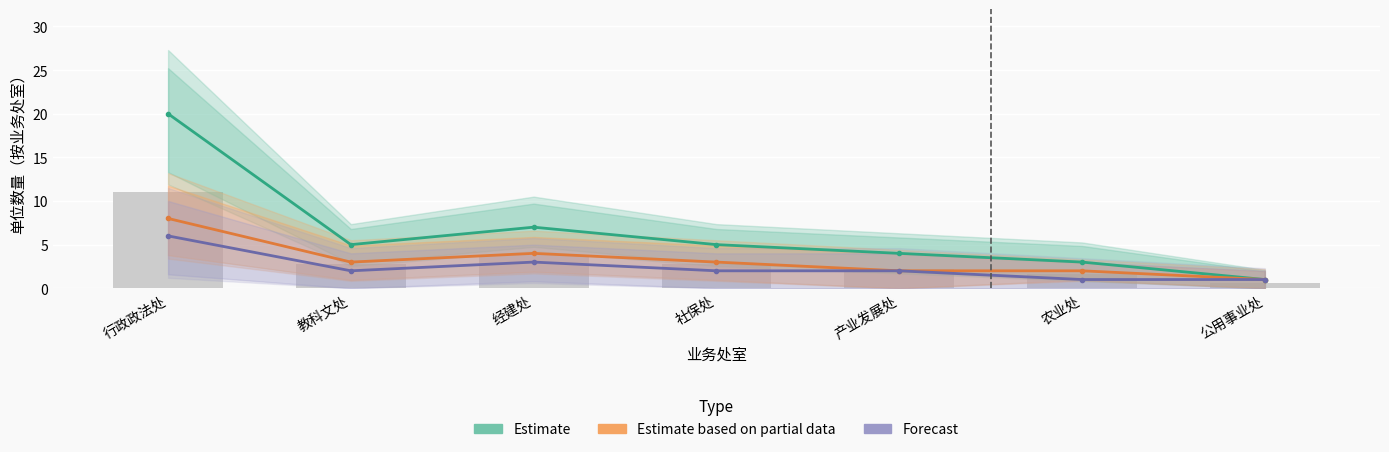

How many groups of bars are there?

7